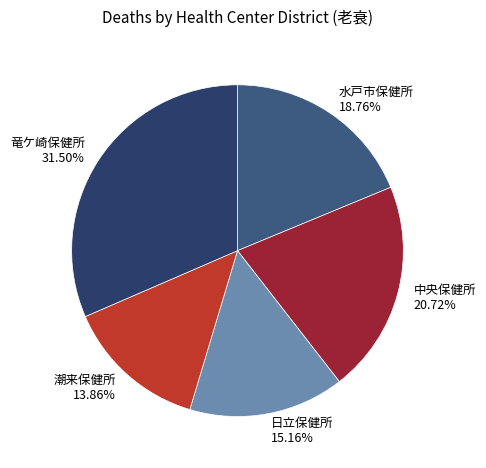

Approximately how many times larger is the value at 中央保健所 compared to 潮来保健所?

1.5